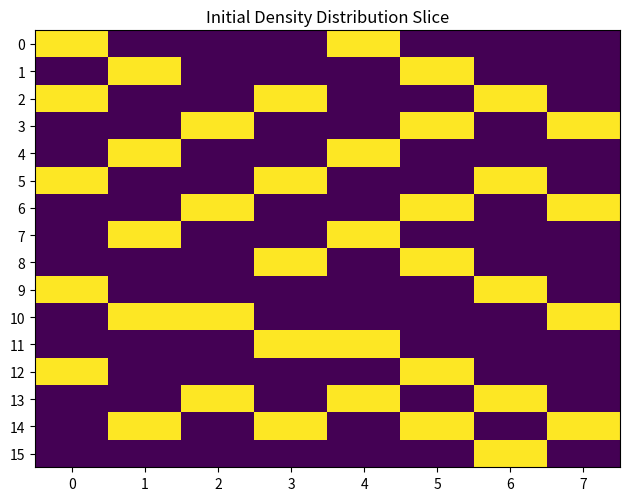

Which category has the lowest value across all series?

3